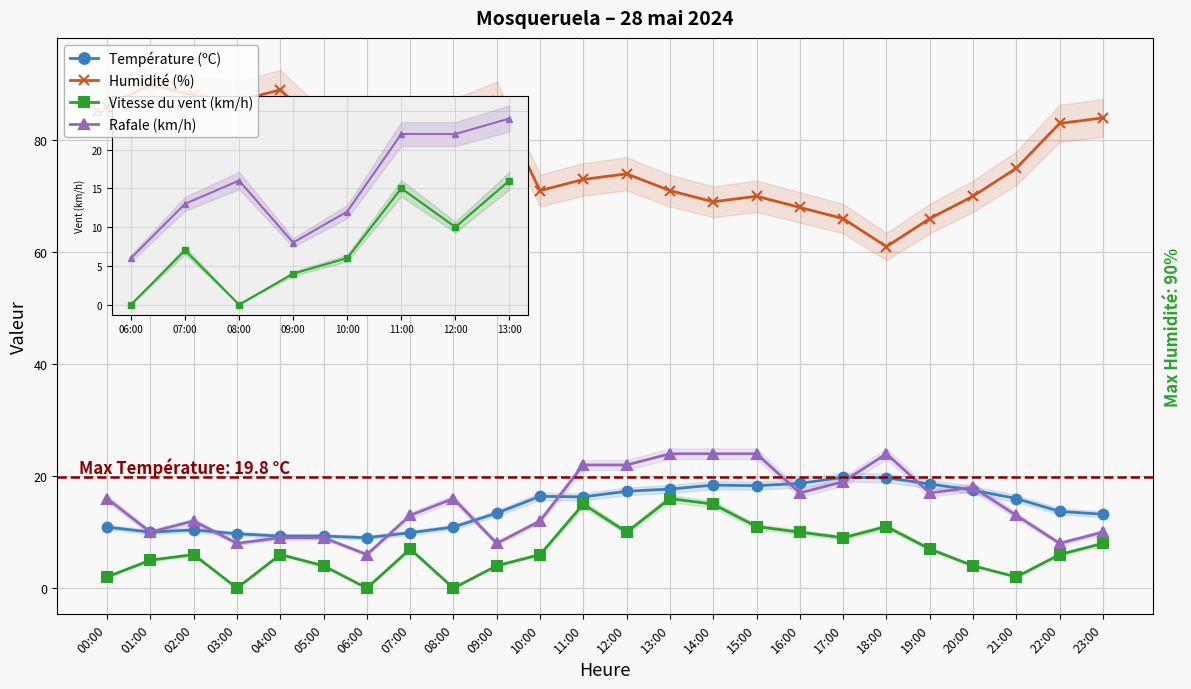

True or false: Rafale (km/h) has a value of 10.0 at 23:00.

True